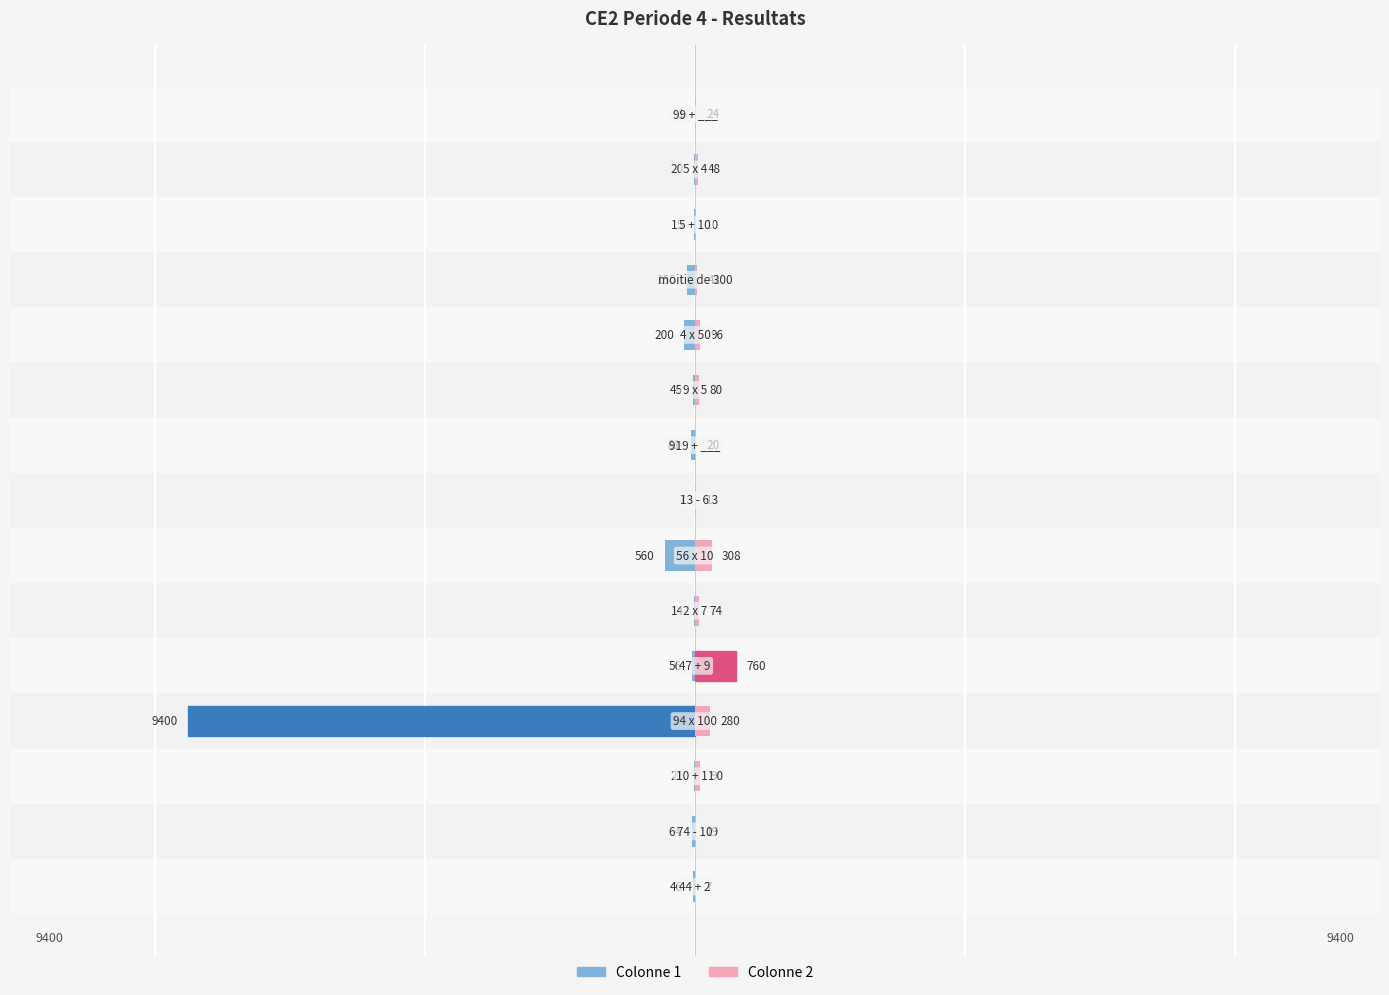

What is the value of the Colonne 2 bar at the 10th from the left?

80